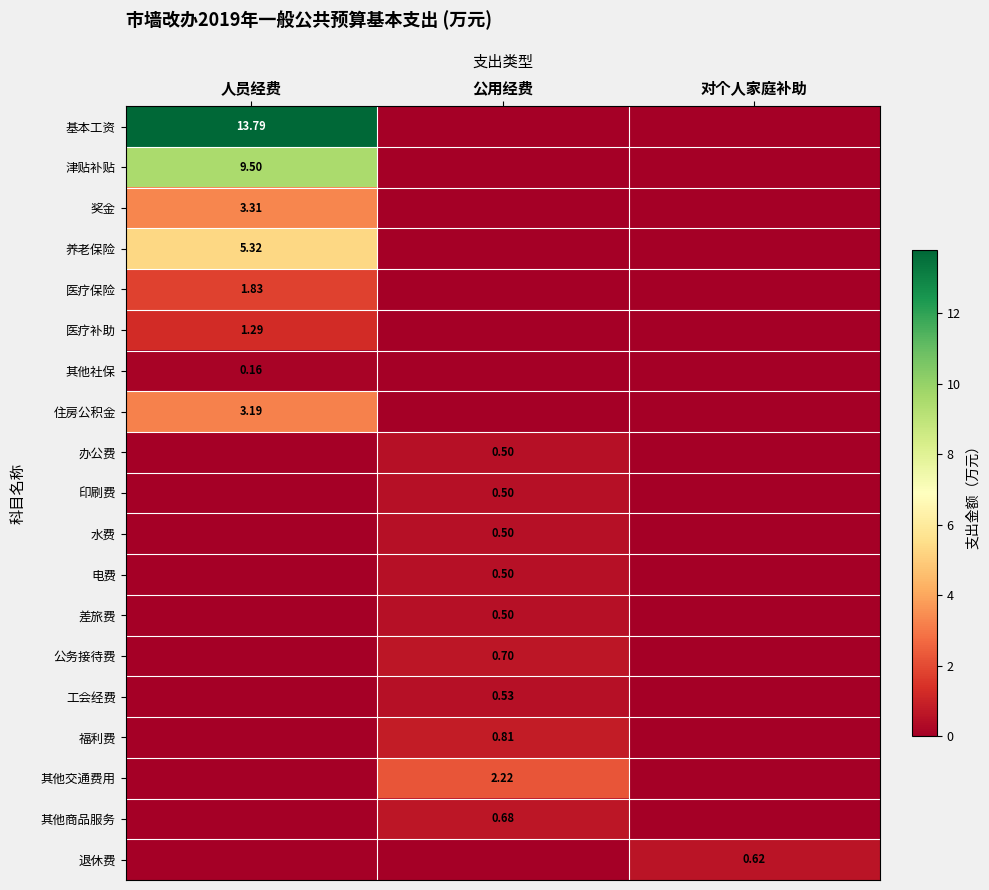

Is the value of 基本工资 at 人员经费 greater than the value of 公务接待费 at 公用经费?

Yes